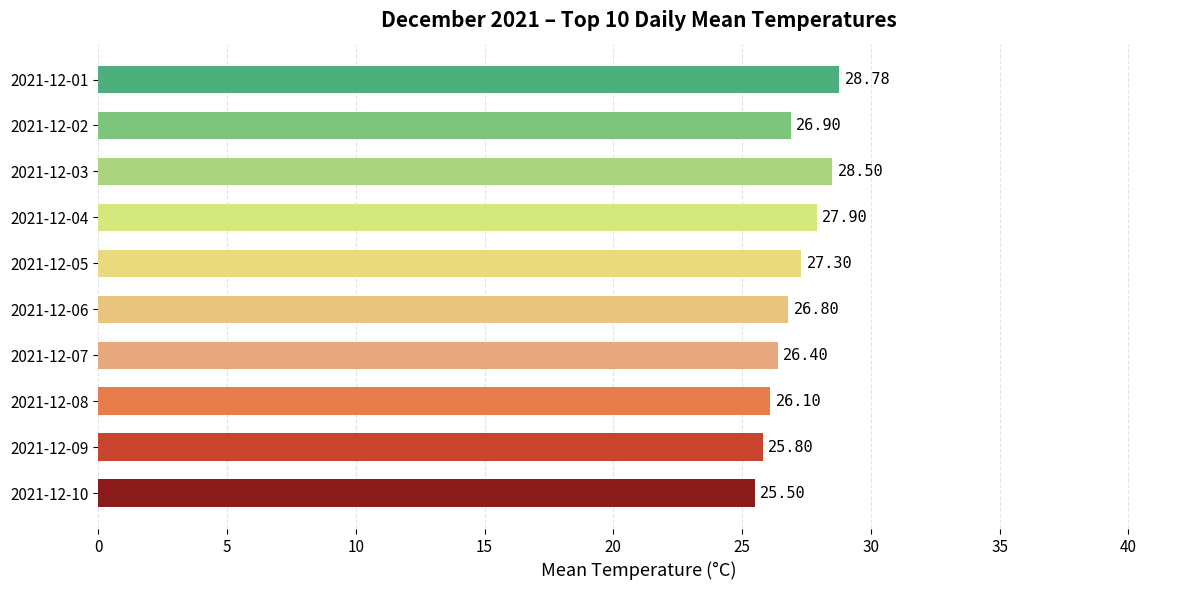

What is the minimum value shown in the chart?

25.5